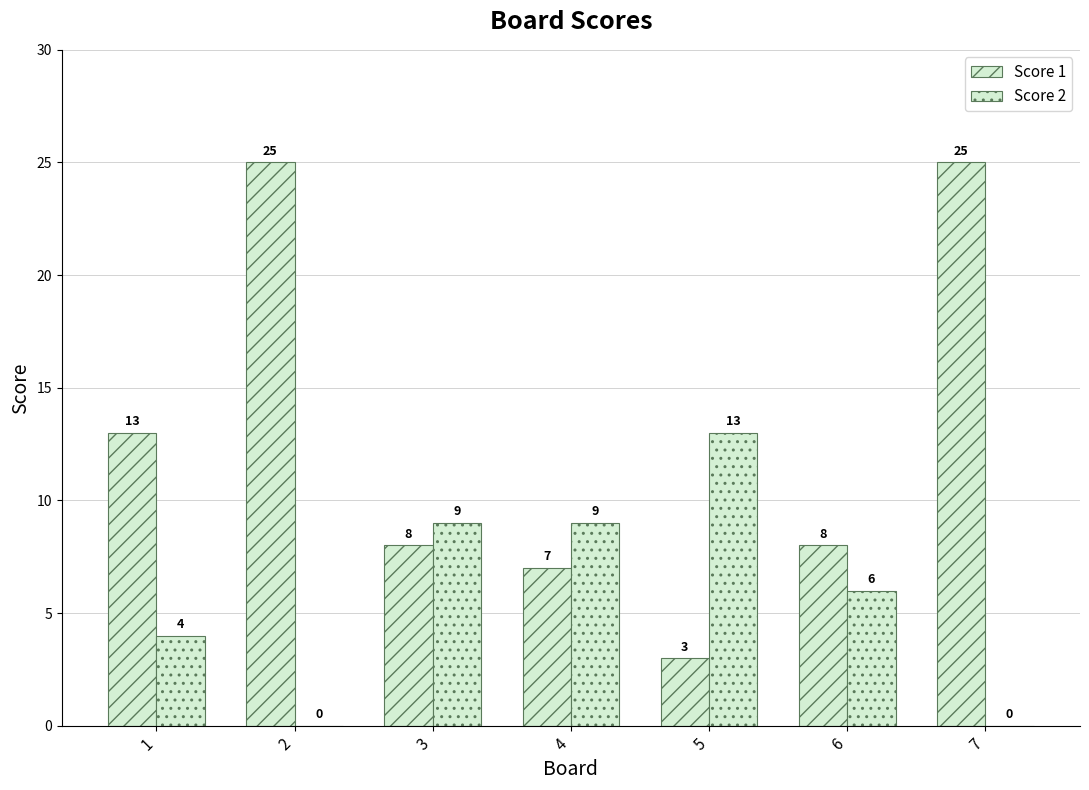

The value of Score 1 at 3 is 12. True or false?

False